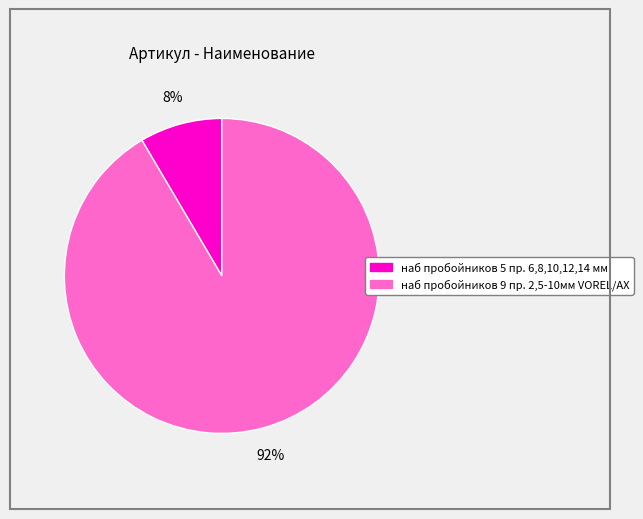

Which has a higher value, наб пробойников 5 пр. 6,8,10,12,14 мм or наб пробойников 9 пр. 2,5-10мм VOREL/AX?

наб пробойников 9 пр. 2,5-10мм VOREL/AX